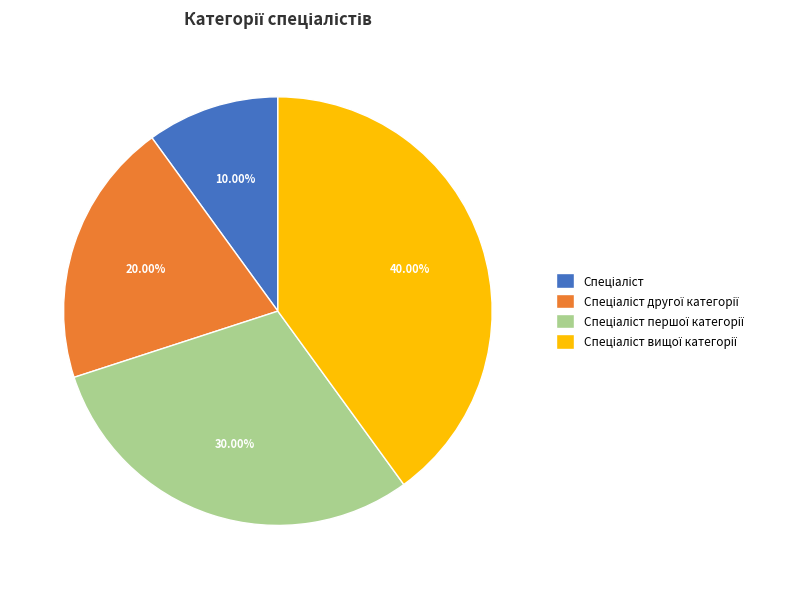

Does any single category account for the majority?

No